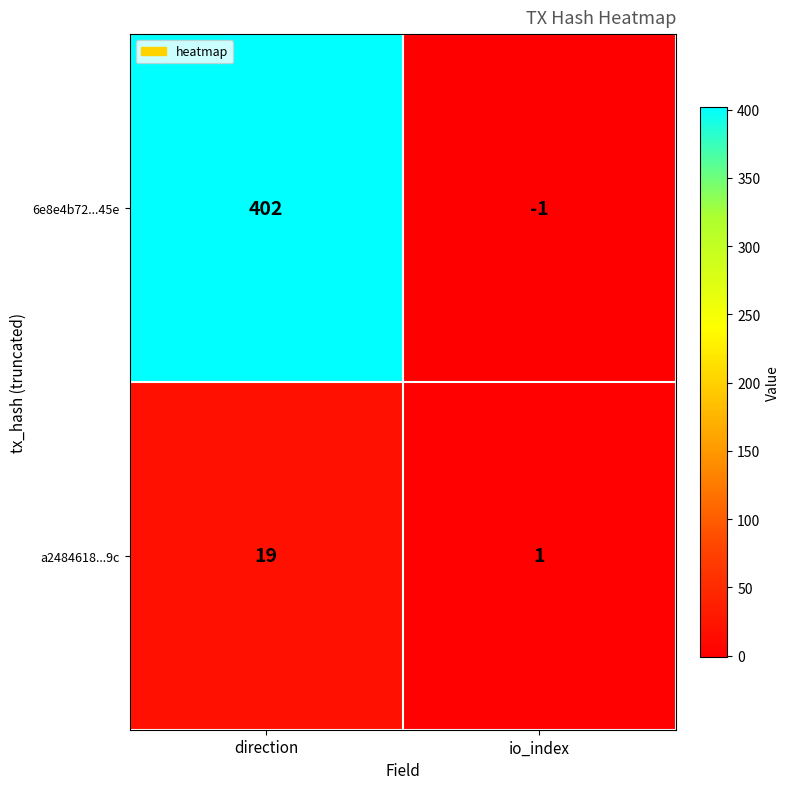

List the series in order of their overall mean, lowest first.

a2484618...9c, 6e8e4b72...45e